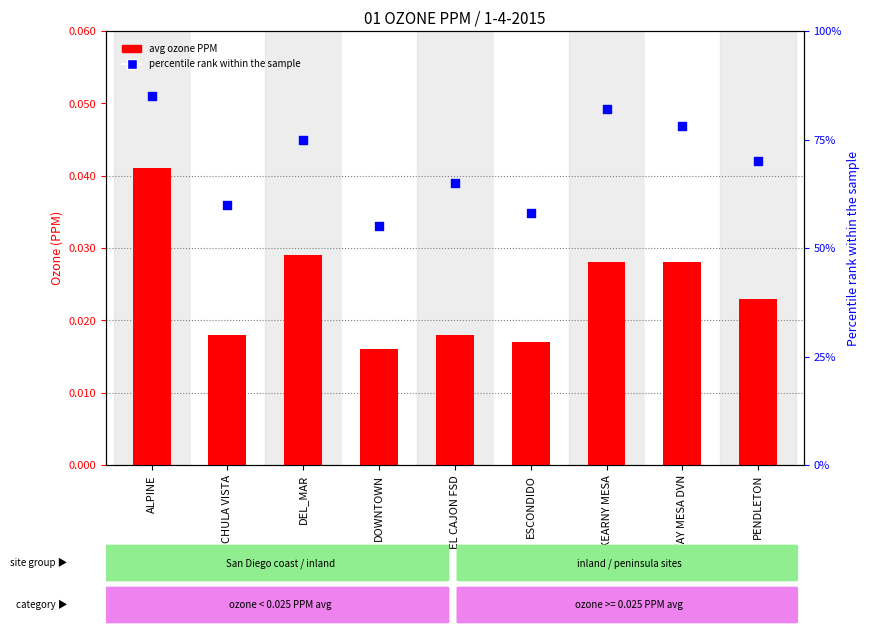

Is the value of avg ozone PPM at CHULA VISTA greater than the value of percentile rank within the sample at ALPINE?

No